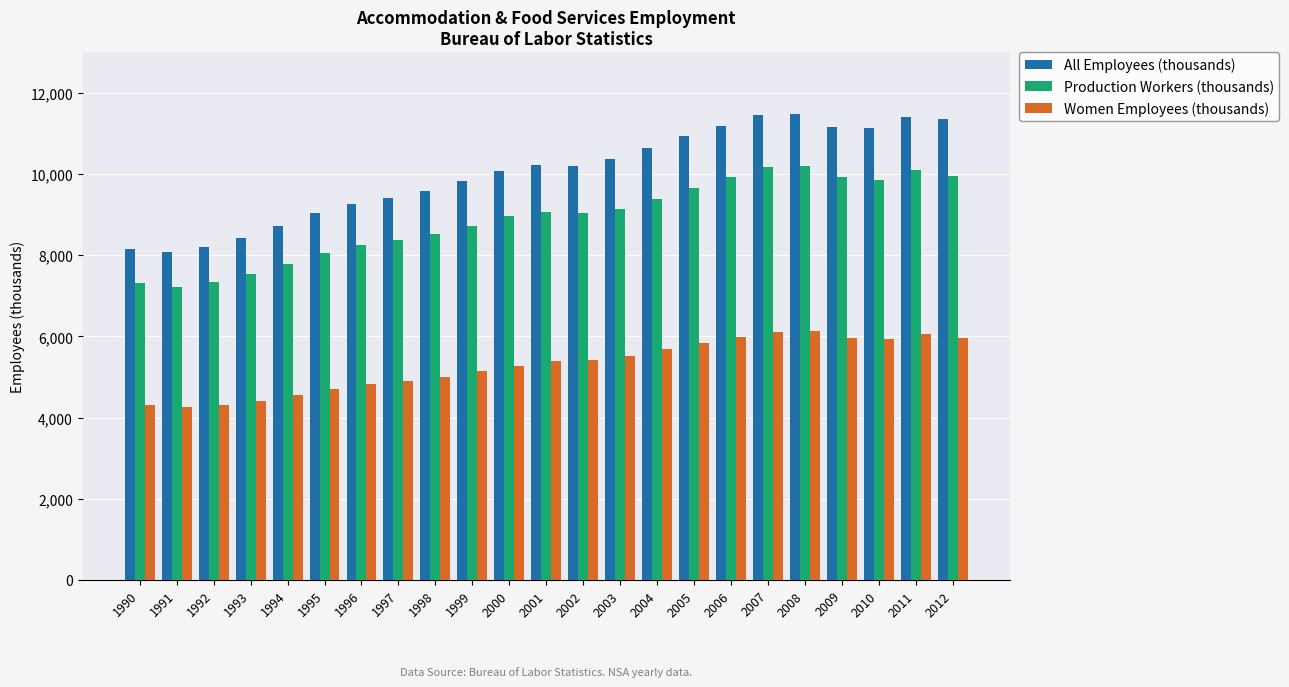

Between 2000 and 2004, which series saw the biggest shift?

All Employees (thousands)